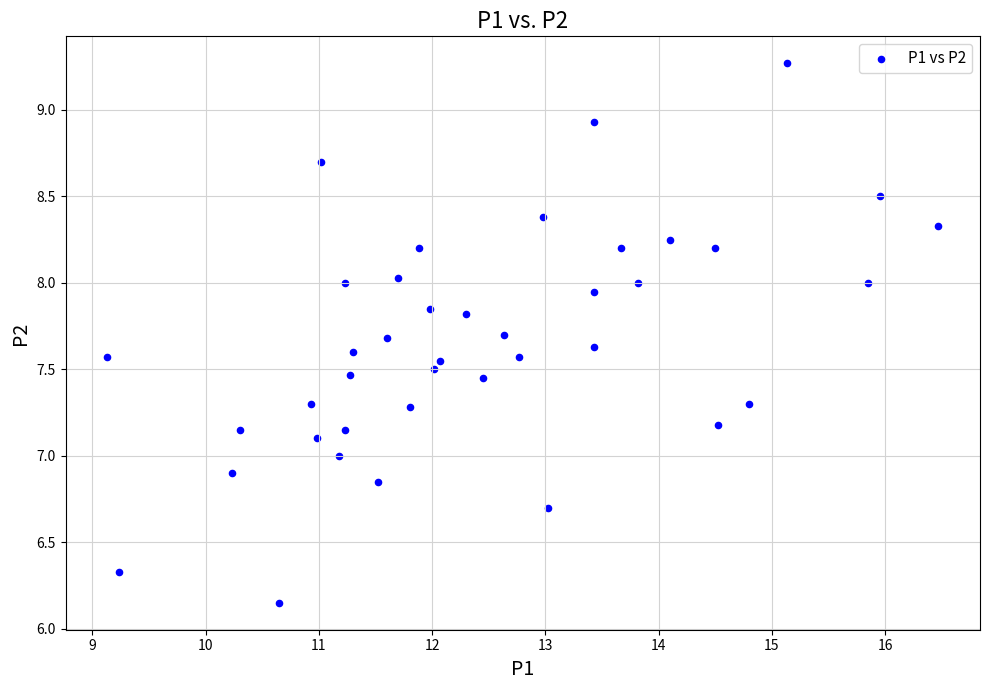

What is the range of Y values (max minus min)?

3.1